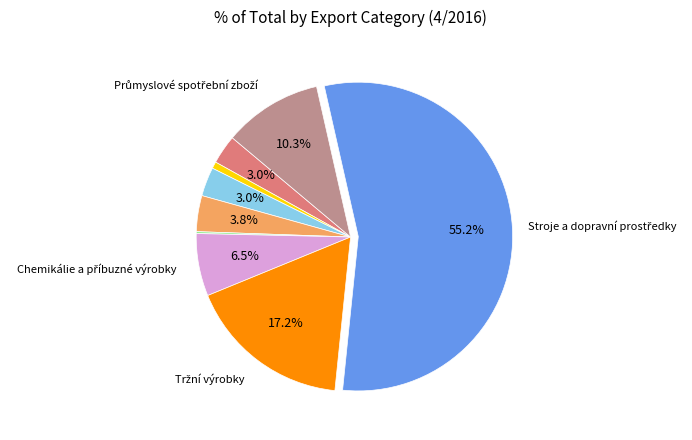

Does any single category account for the majority?

Yes